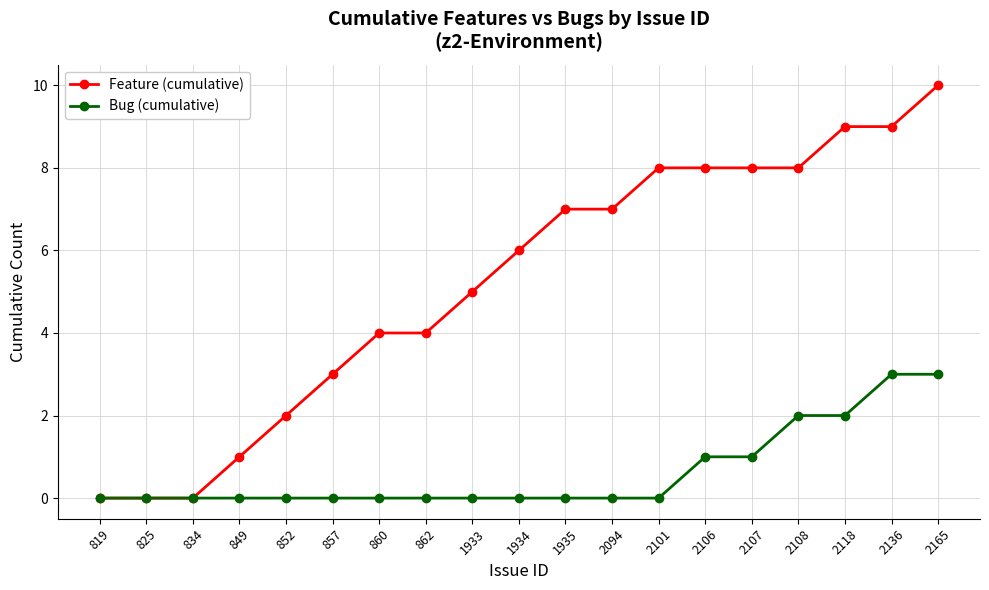

Rank the series at 2101 from lowest to highest value.

Bug (cumulative), Feature (cumulative)